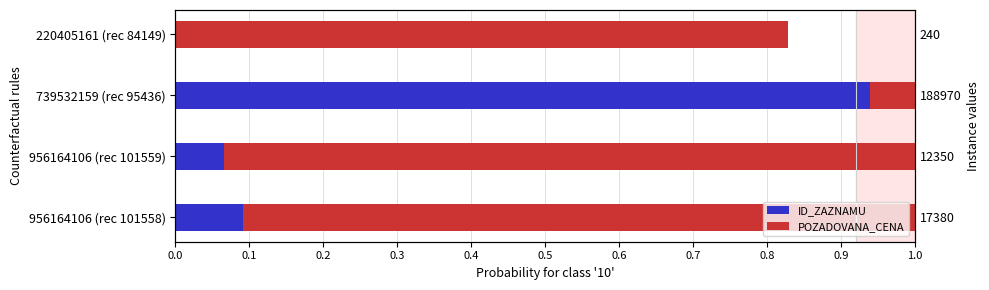

Is it true that POZADOVANA_CENA equals -1.5 at 220405161 (rec 84149)?

False